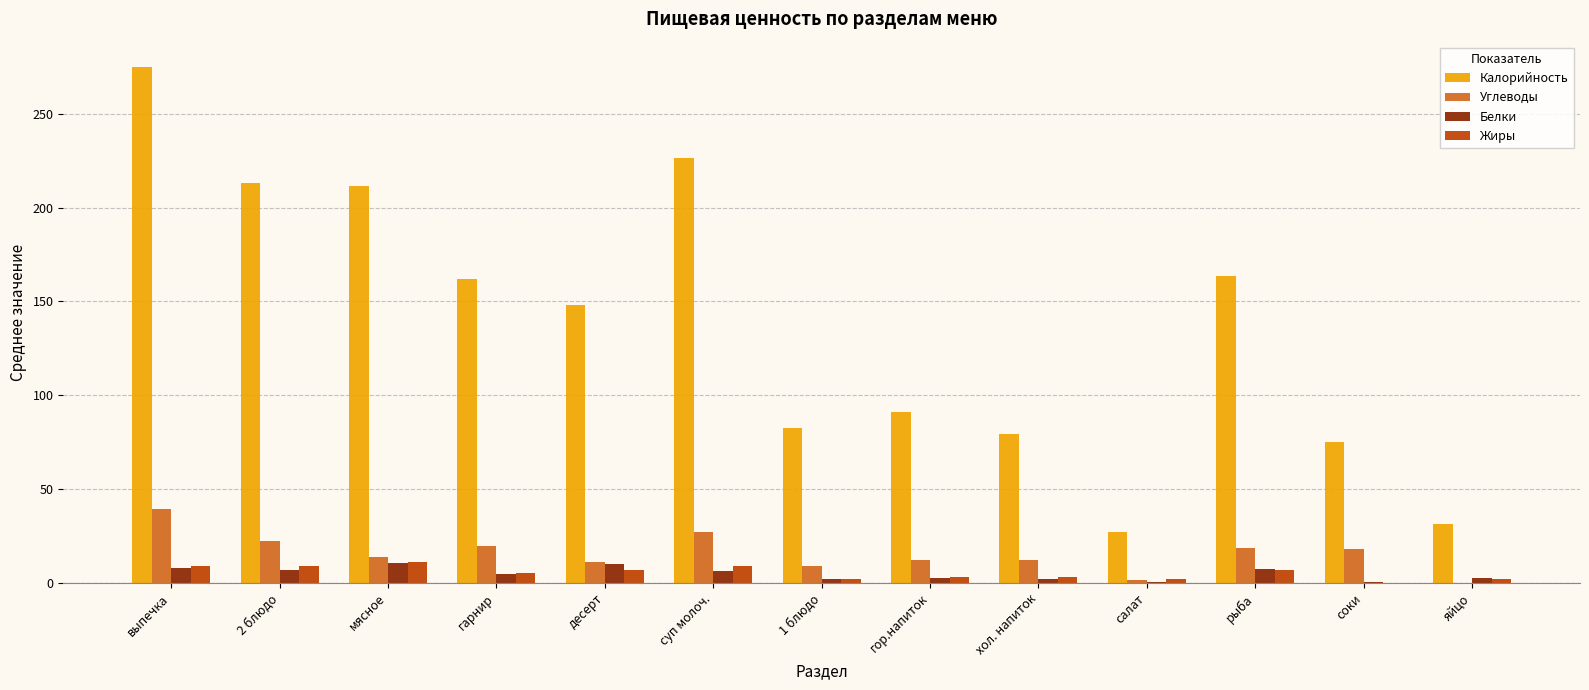

Which label corresponds to the largest value in the chart?

выпечка